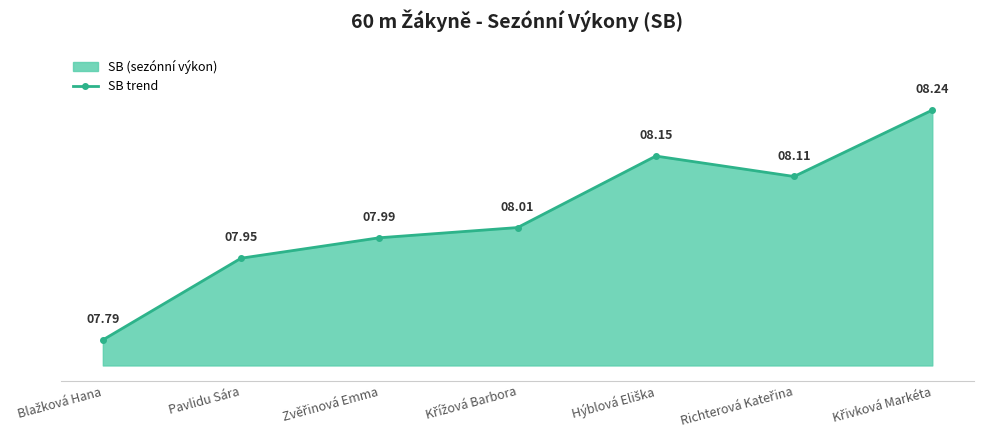

What is the value of the 4th point from the left?

8.0